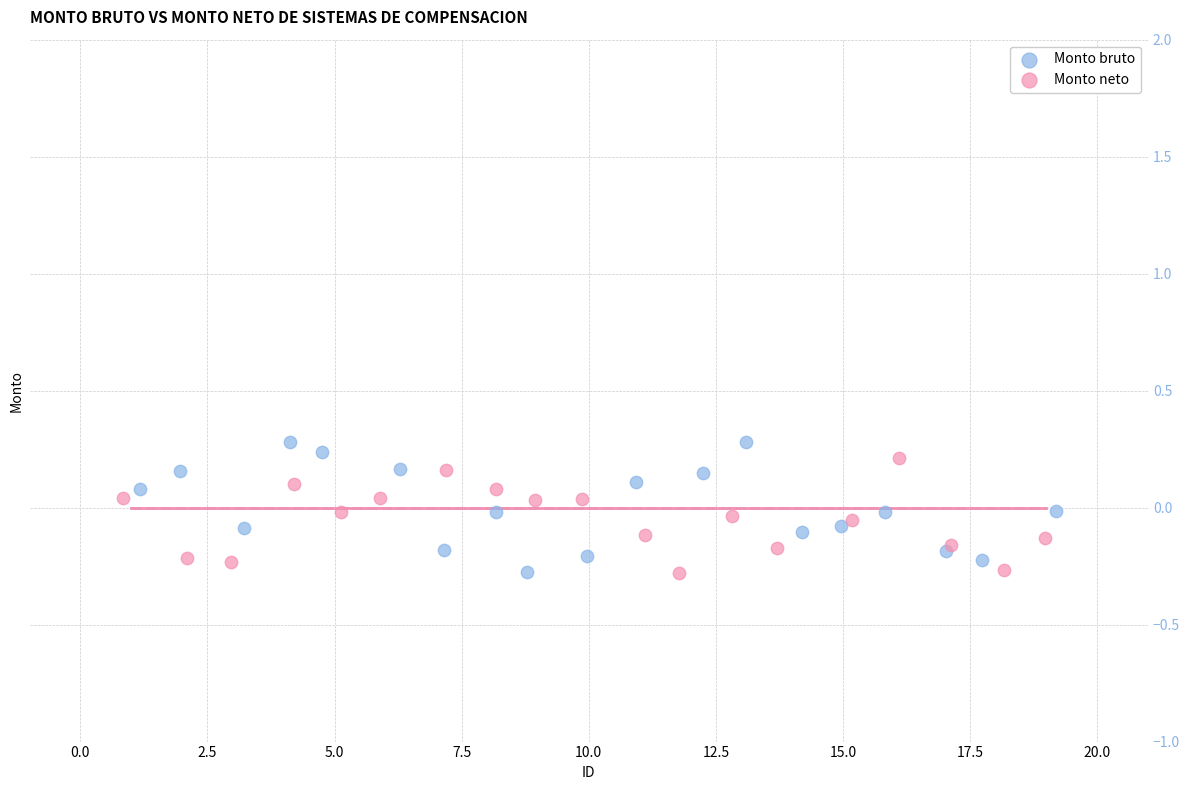

Which series has the widest spread of Y values?

Monto bruto